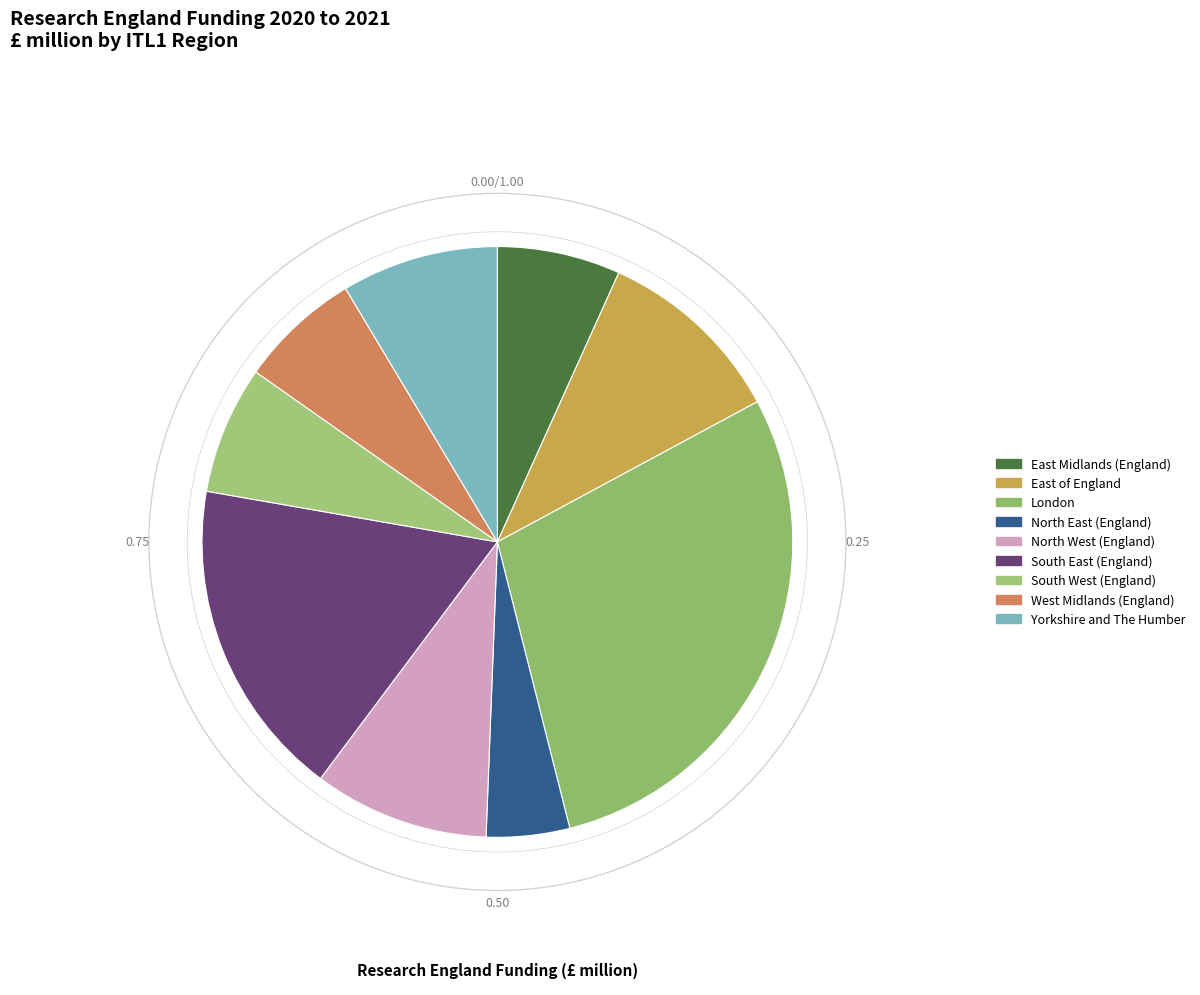

Which category has the smallest portion of the pie?

North East (England)